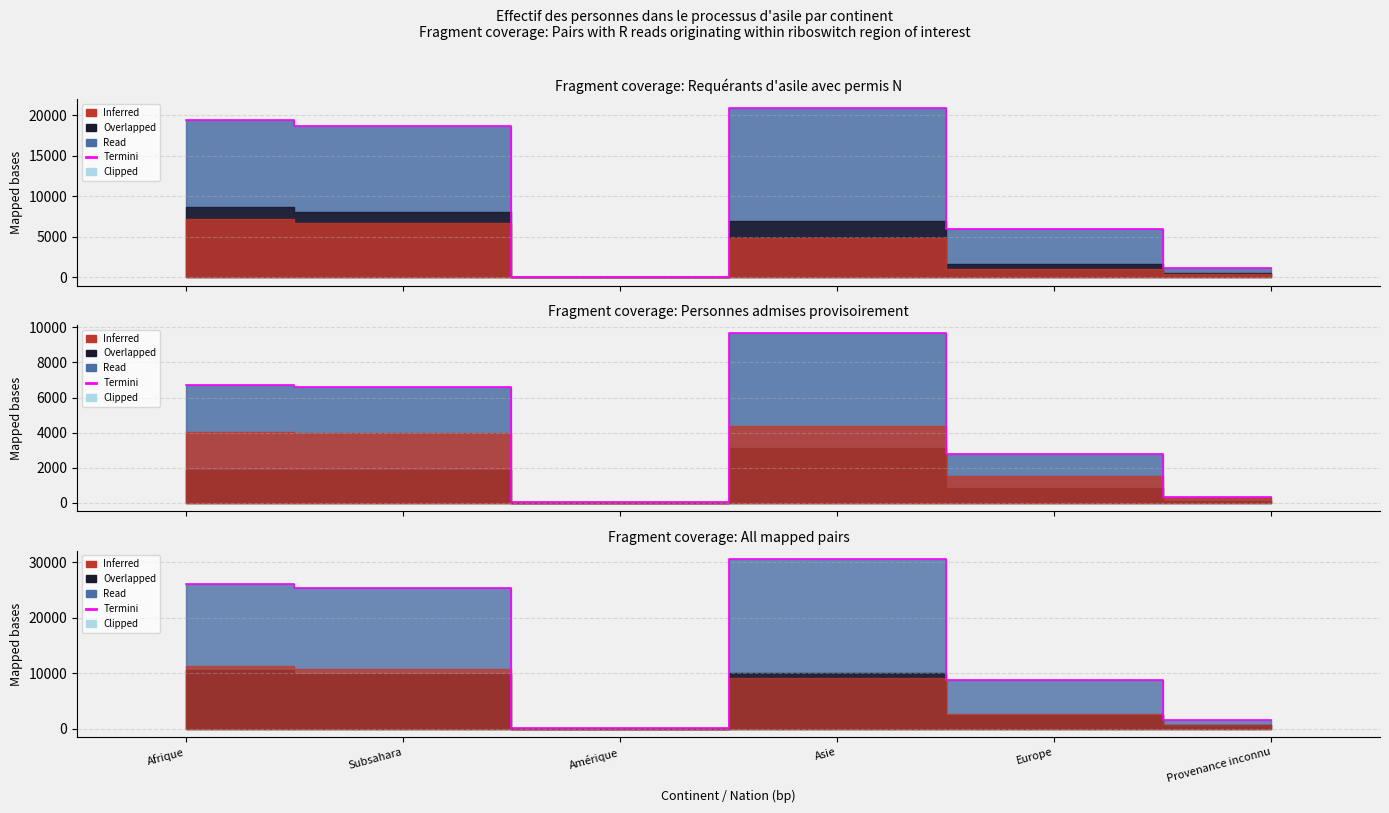

Reading left to right, transcribe all the data shown in this chart.

Total personnes: Afrique=19422	Subsahara=18697	Amérique=70	Asie=20955	Europe=5948	Provenance inconnu=1133
Potentiellement actives (admis): Afrique=6734	Subsahara=6619	Amérique=35	Asie=9659	Europe=2766	Provenance inconnu=346
Non-actives (admis): Afrique=26156	Subsahara=25316	Amérique=105	Asie=30614	Europe=8714	Provenance inconnu=1479